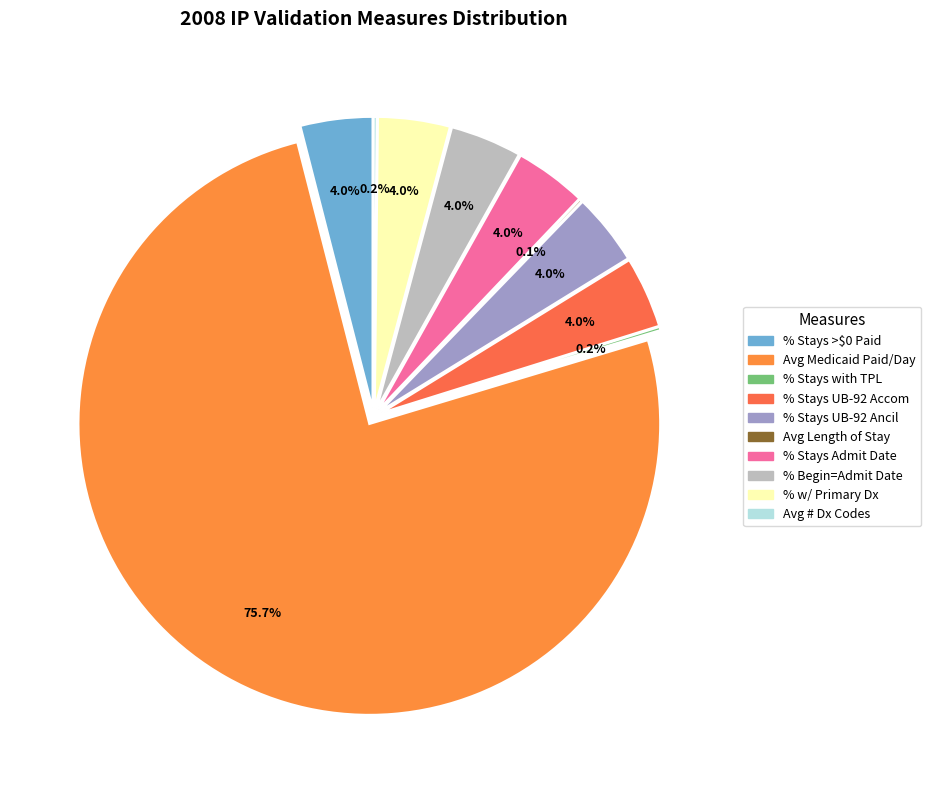

Rank the categories by value from highest to lowest.

Average Medicaid Paid per Covered Day, % Stays with > $0 Paid, % Stays with Admission Date, % Stays with Primary Diagnosis Code, % Stays with UB-92 Ancillary Codes, % Stays with UB-92 Accommodation Codes, % Begin Date = Admission Date, % Stays with TPL, Average # of Diagnosis Codes, Average Length of Stay